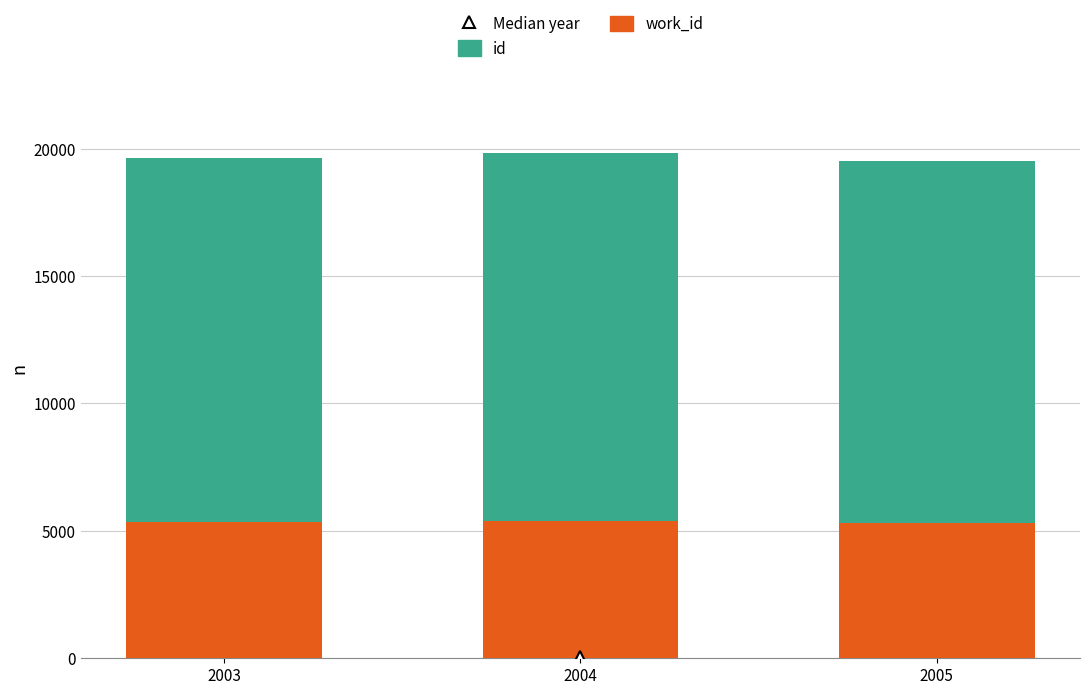

What is the total value across all series at 2005?

19510